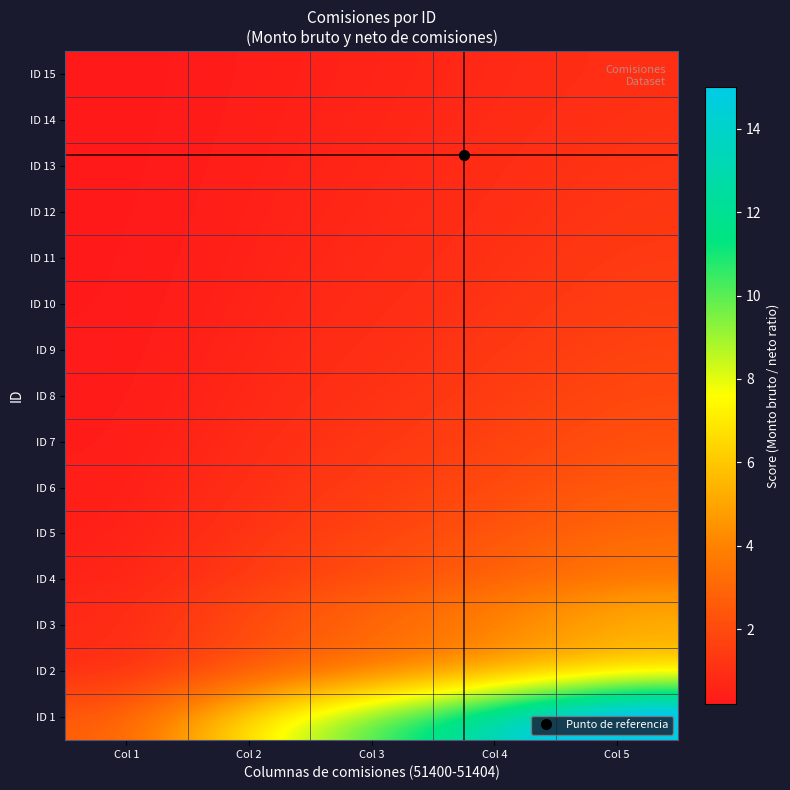

What is the minimum value shown in the chart?

0.2